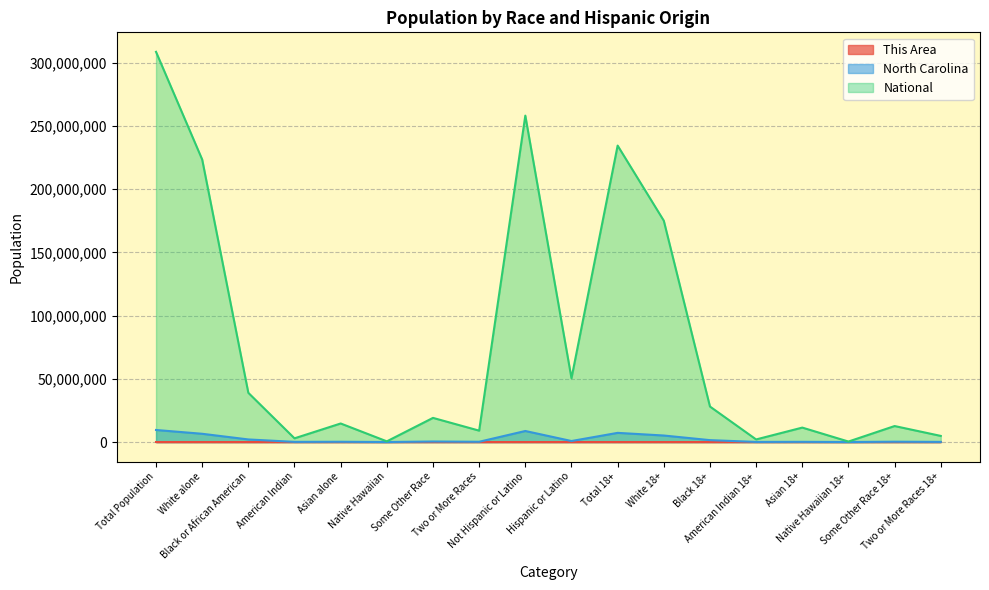

Which category has the lowest value in the National series?

Native Hawaiian 18+